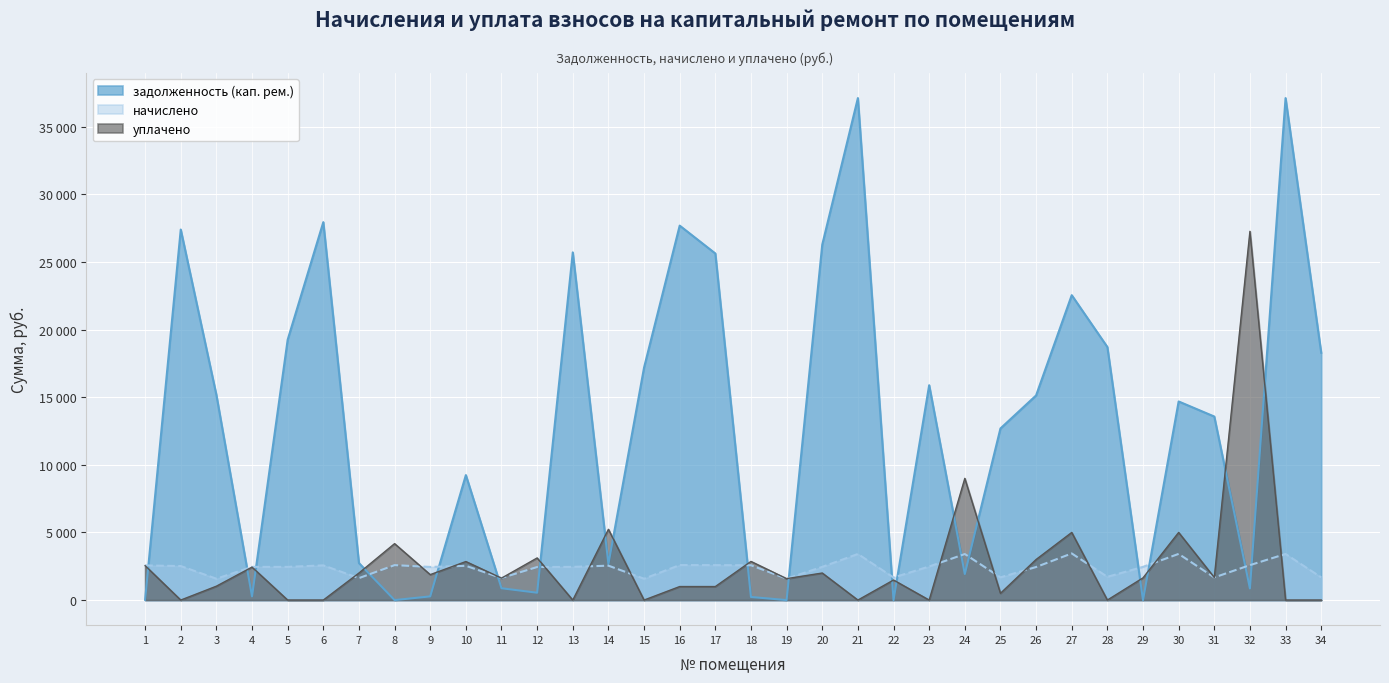

What is the value of the задолженность (кап. рем.) point at the 25th from the left?

12690.5